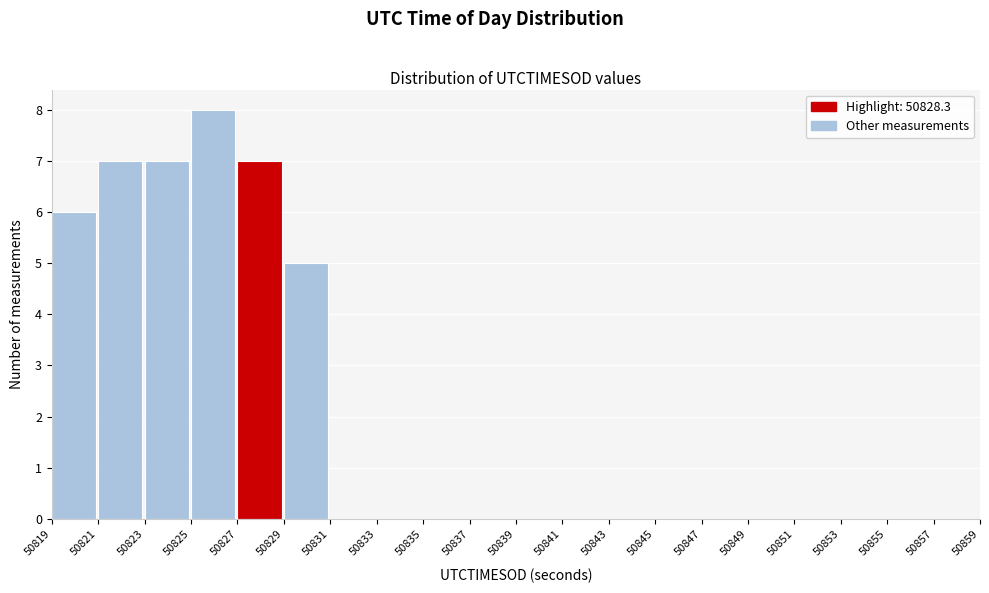

Which range on the x-axis has the tallest bar?

50825 to 50827